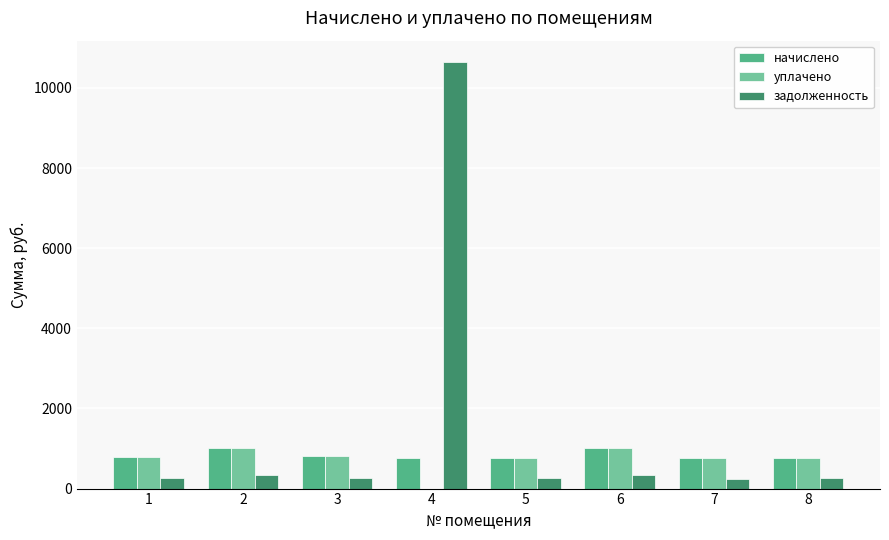

What are all the series names shown in the legend?

начислено, уплачено, задолженность